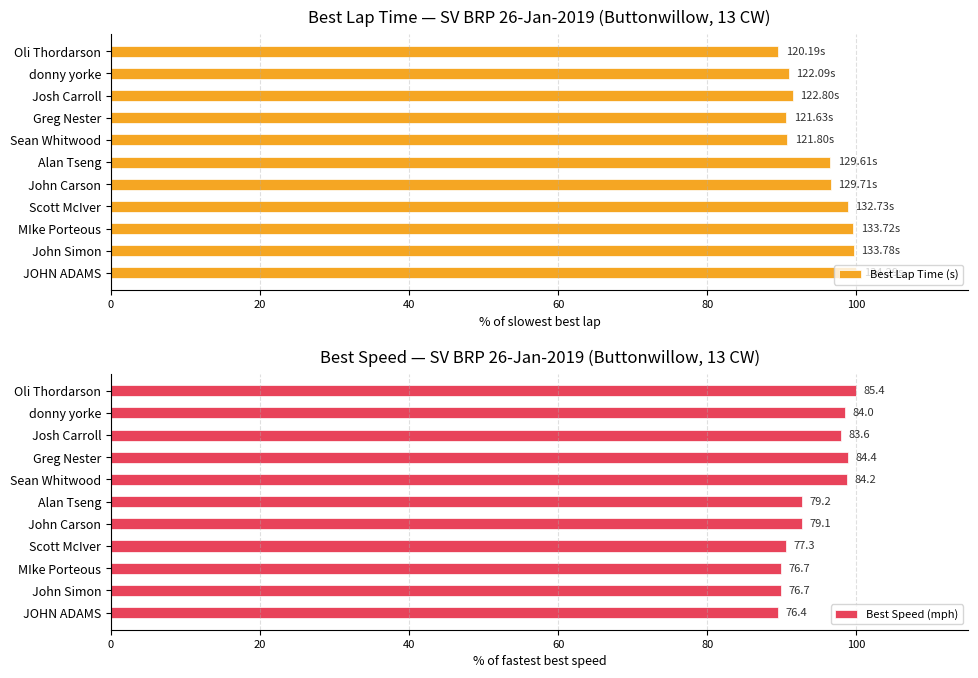

What is the difference between the Best Lap Time (s) values at JOHN ADAMS and Alan Tseng?

3.5